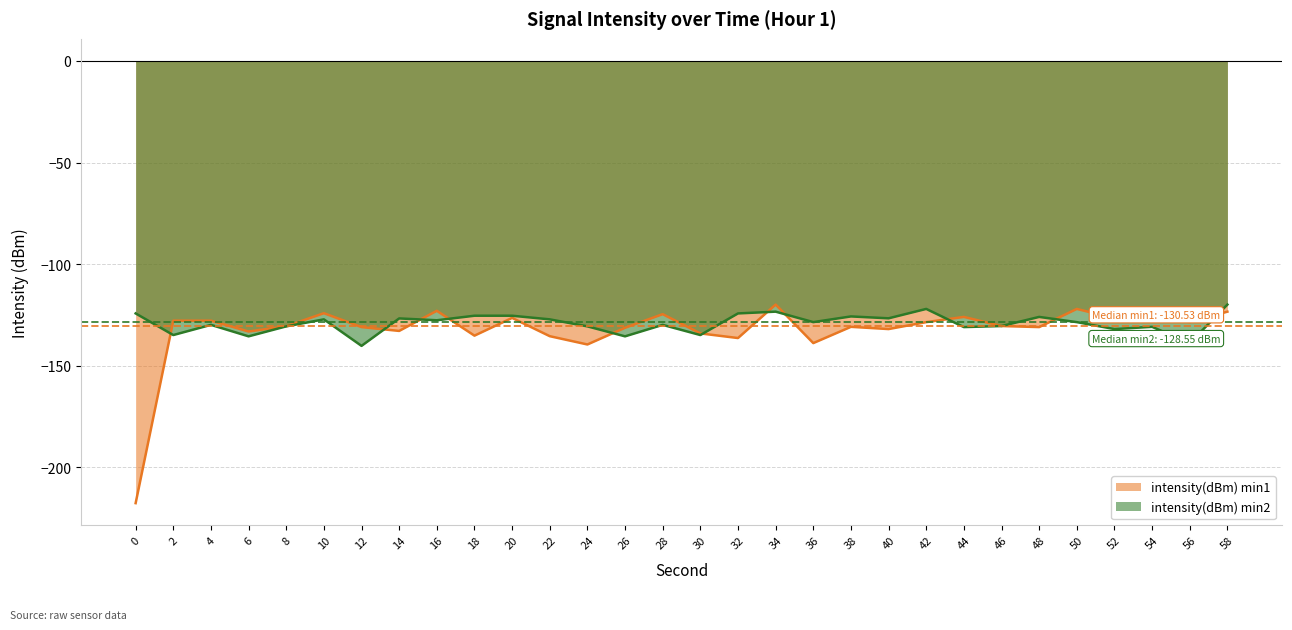

Rank the series by their maximum value, from lowest to highest.

intensity(dBm) min1, intensity(dBm) min2